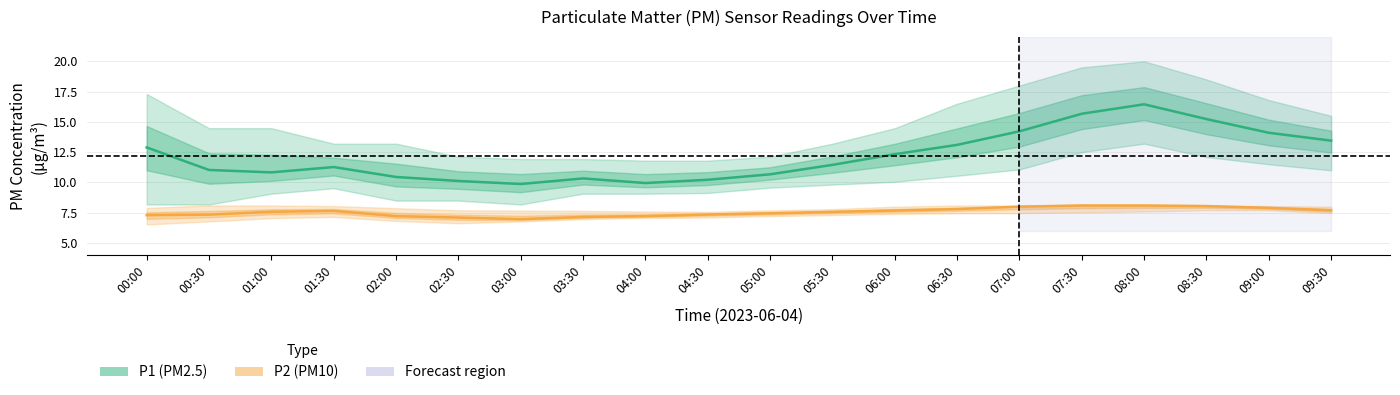

Where is P1 mean nearest to the value 13?

06:30